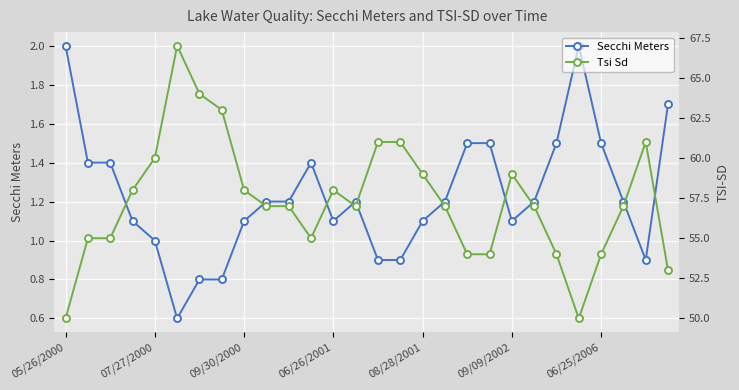

True or false: Secchi Meters has more than 1 points higher than both neighbors.

True